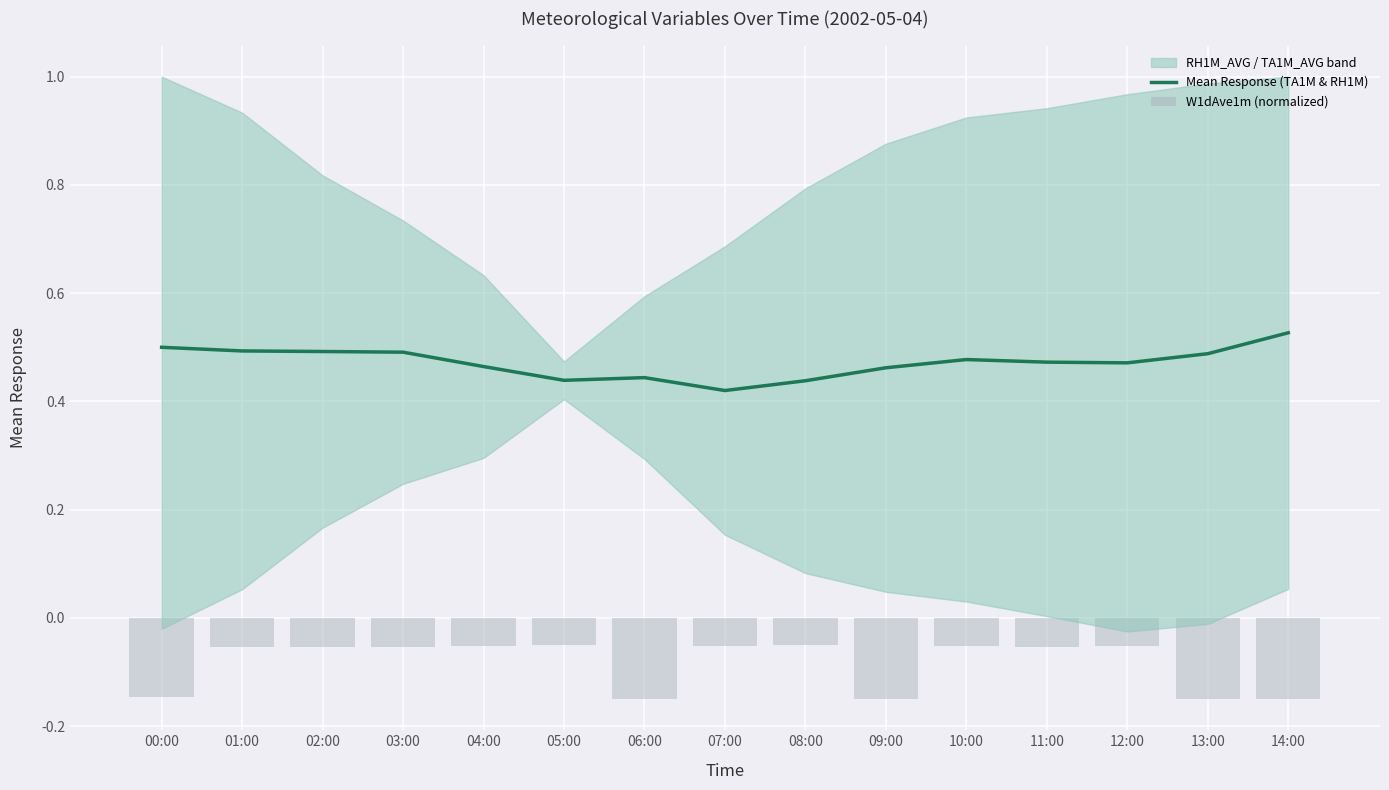

Between 04:00 and 06:00, which series saw the biggest shift?

W1dAve1m (normalized)